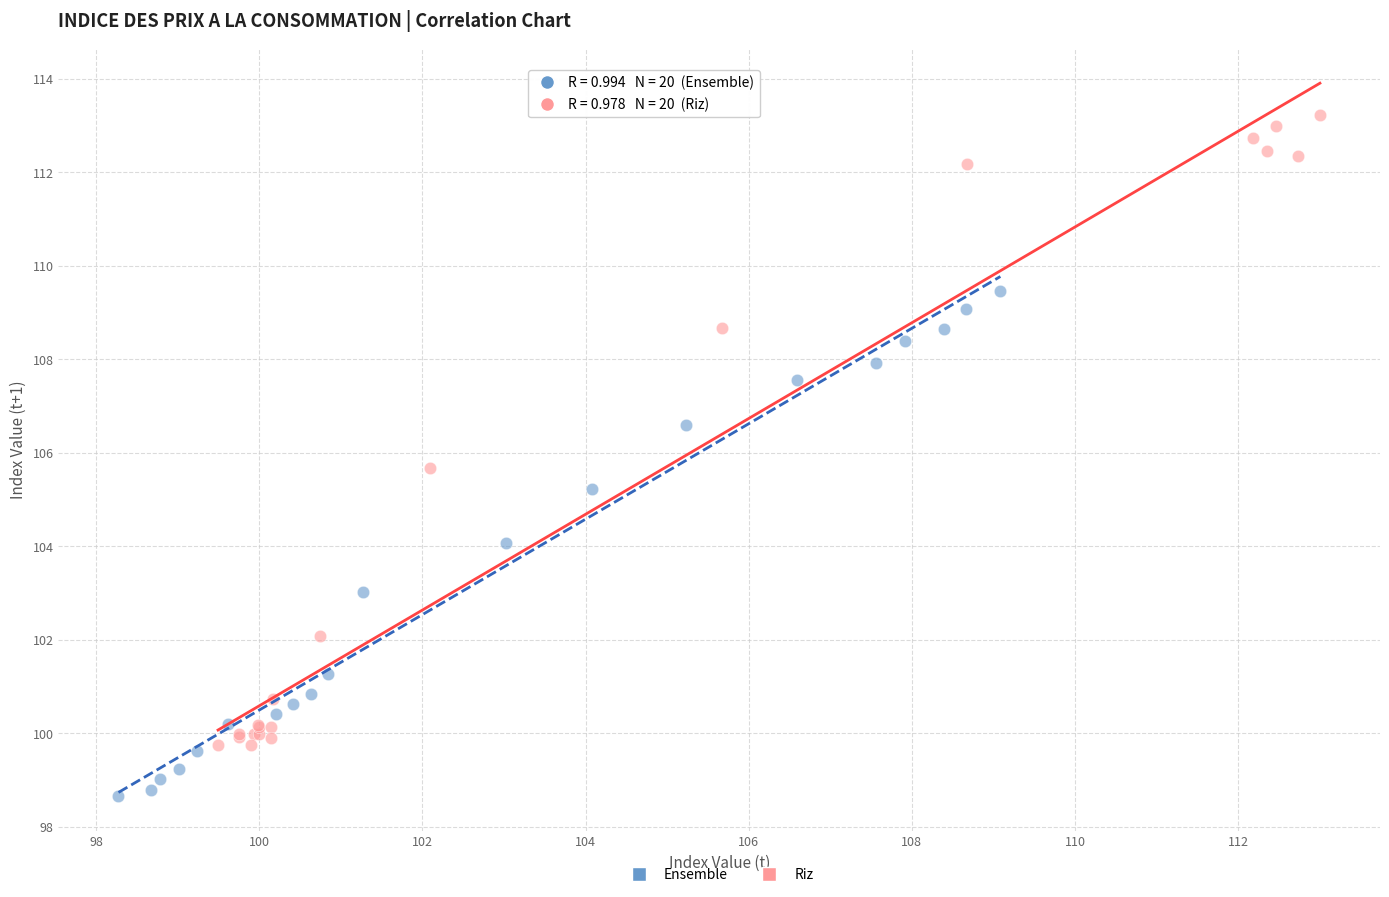

Which series reaches the minimum Y coordinate?

Ensemble